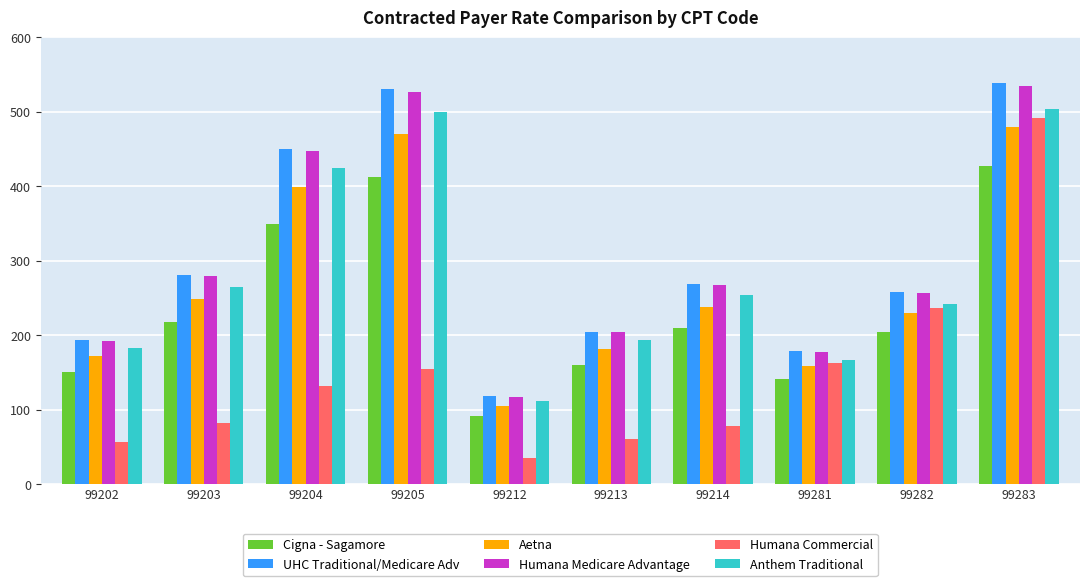

What is the difference between the highest and lowest values at 99281?

37.0